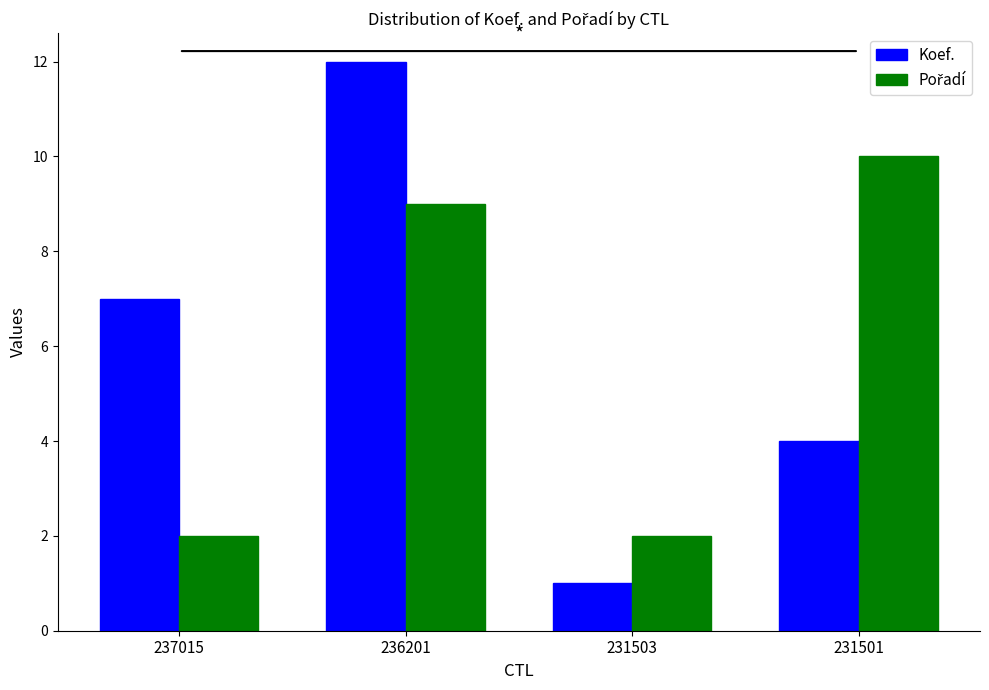

At which label is Koef. closest to 6?

237015